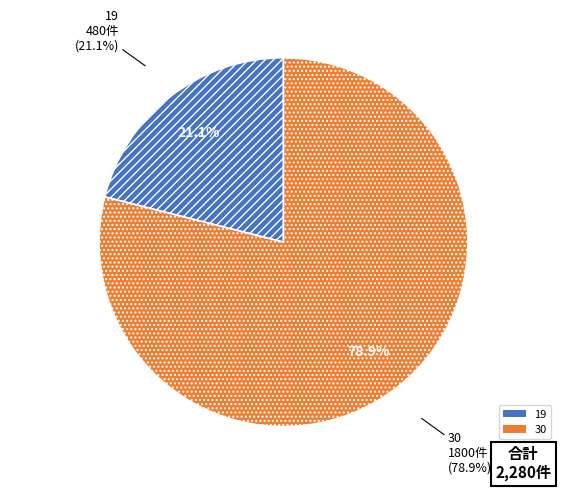

What is the change in value from 19 to 30?

+1320